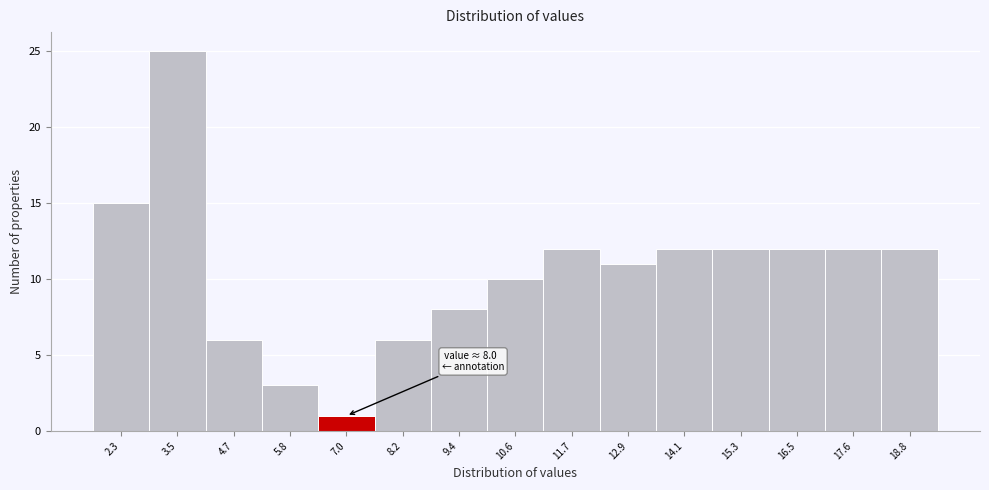

Reading left to right, transcribe all the data shown in this chart.

2.3=15	3.5=25	4.7=6	5.8=3	7.0=1	8.2=6	9.4=8	10.6=10	11.7=12	12.9=11	14.1=12	15.3=12	16.5=12	17.6=12	18.8=12